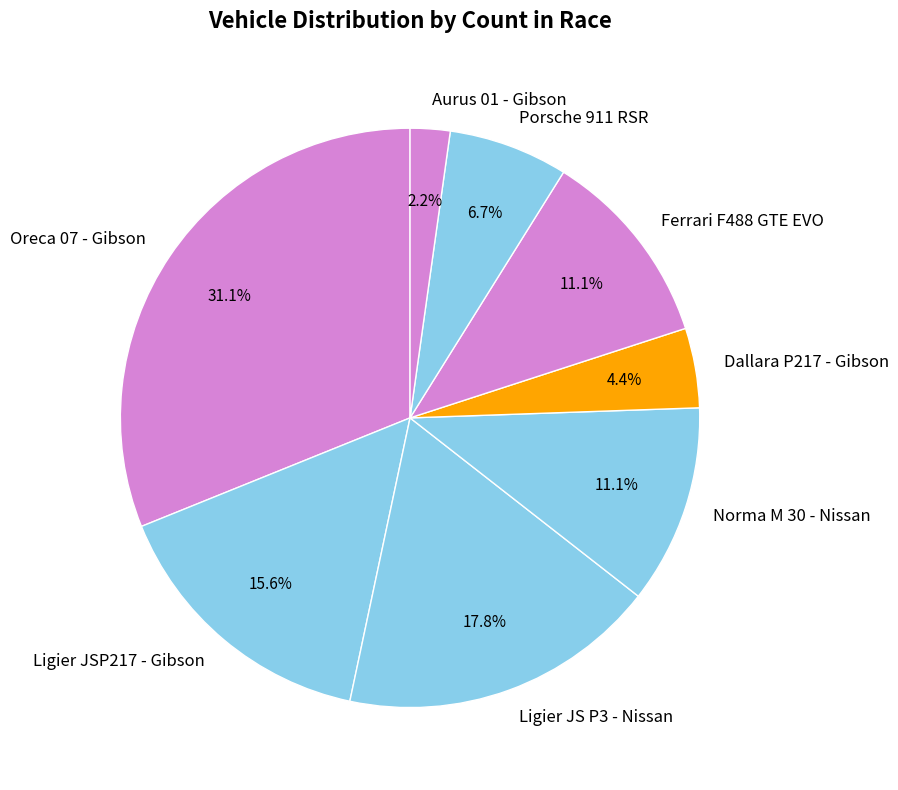

To the nearest percent, what percentage of the pie is Ferrari F488 GTE EVO?

11%